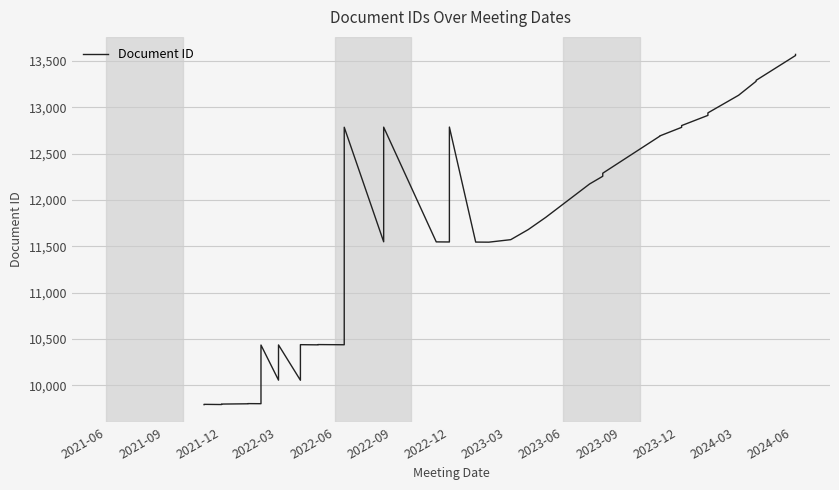

What is the average value?

11571